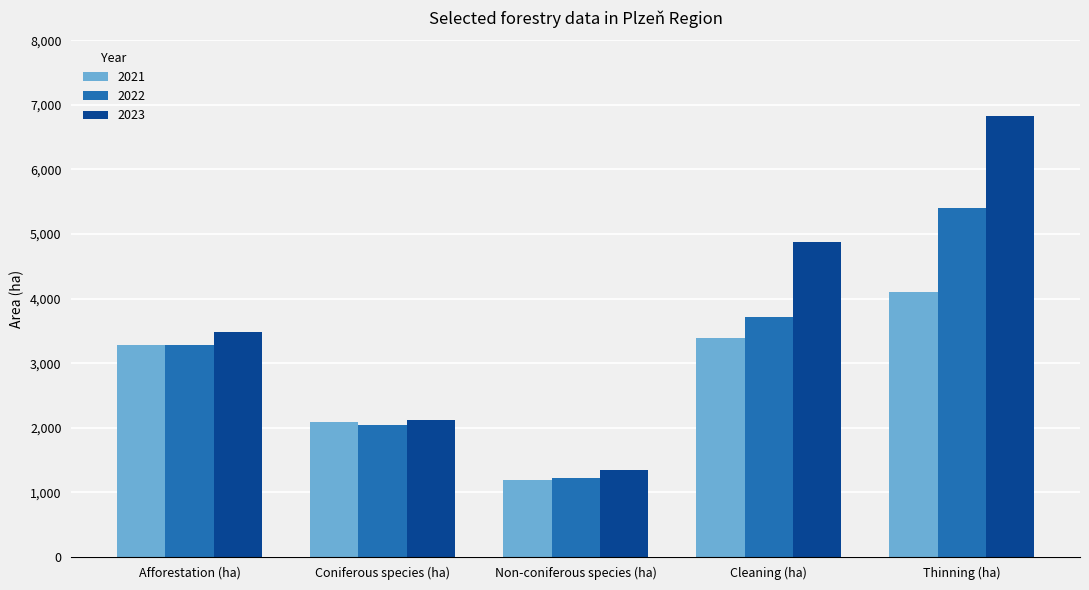

How many data points in 2021 are less than 3275?

2